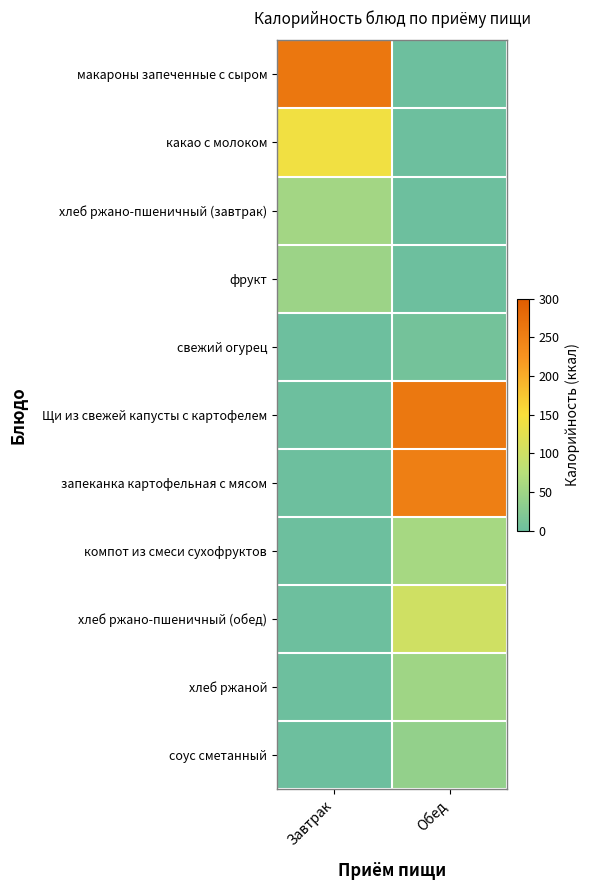

Which series has the largest range (max minus min)?

макароны запеченные с сыром